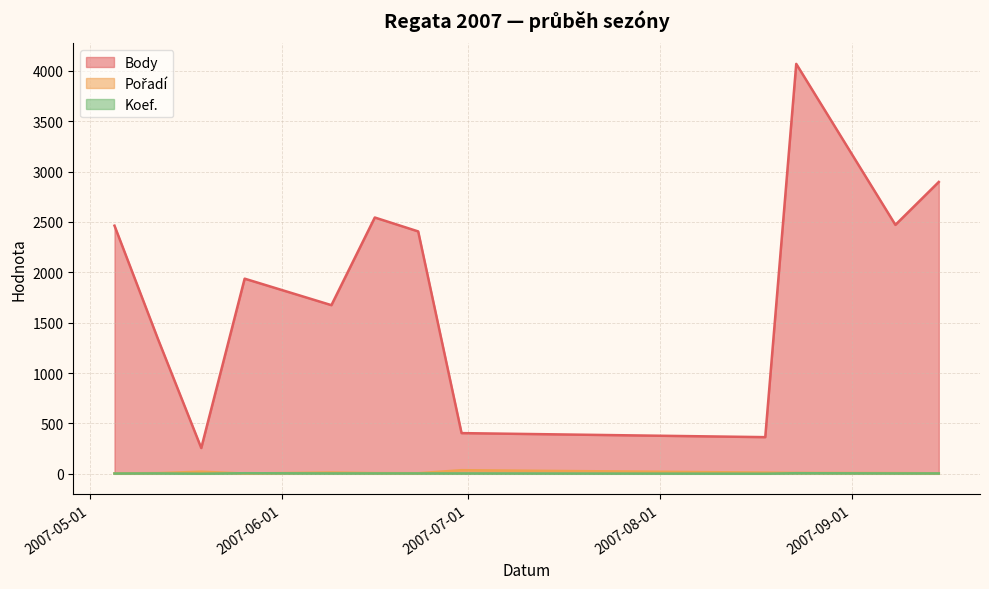

Is the value of Pořadí at 2007-08-23 greater than the value of Koef. at 2007-06-16?

Yes